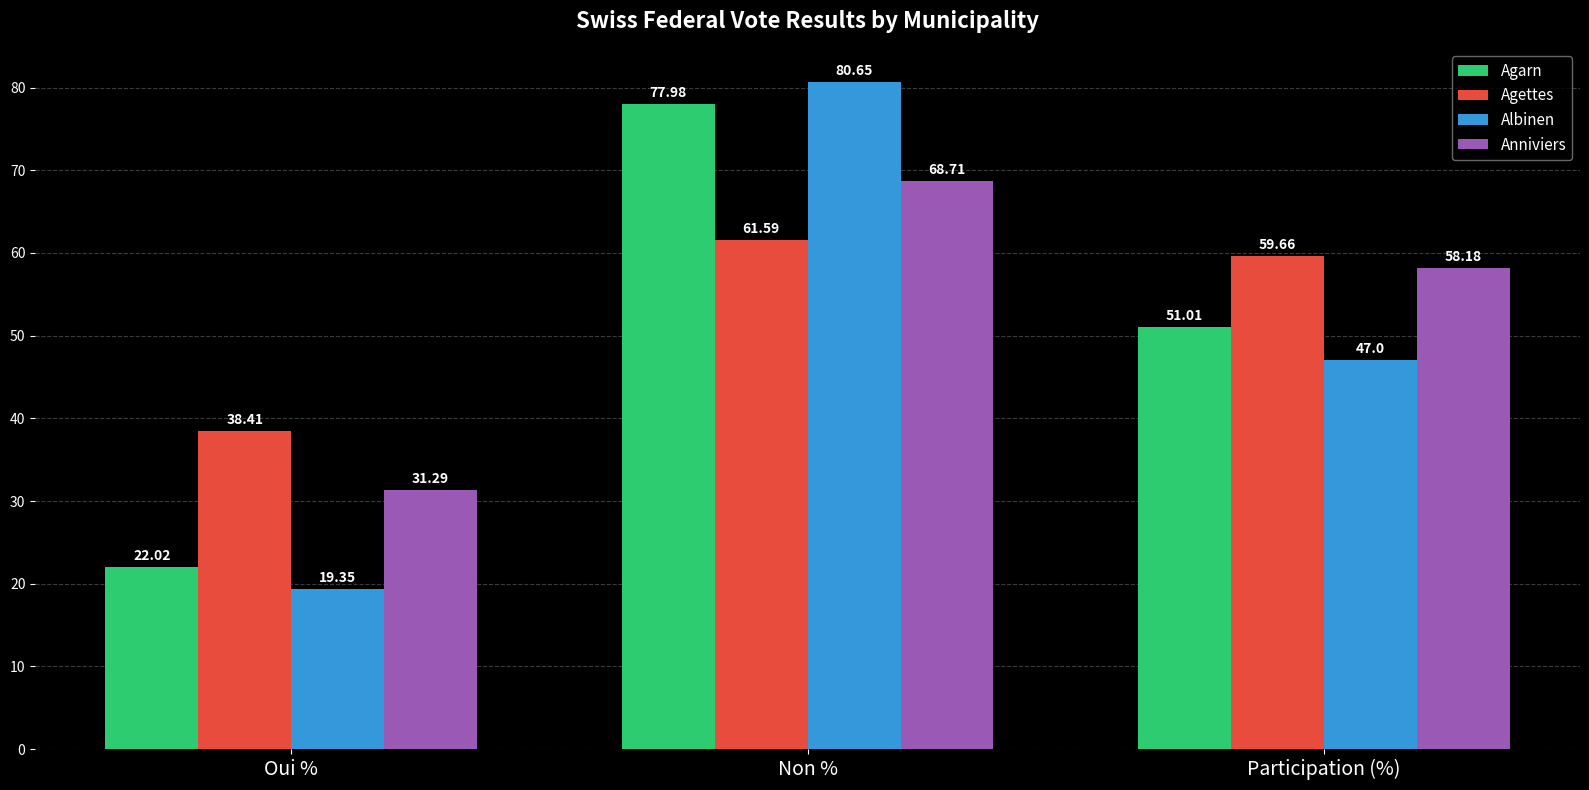

What are all the series names shown in the legend?

Agarn, Agettes, Albinen, Anniviers